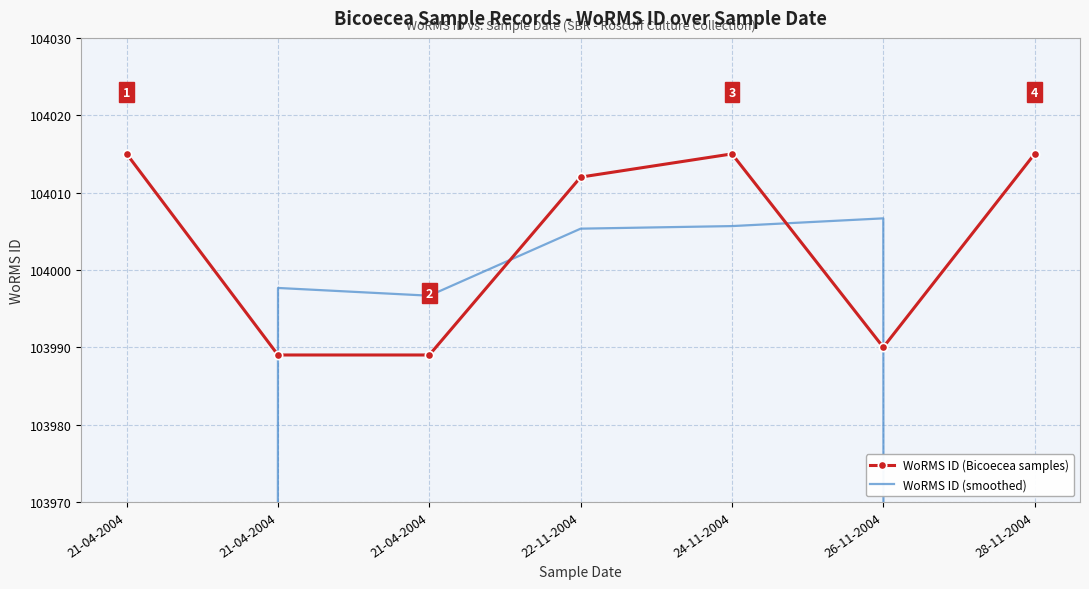

Which series has the largest range (max minus min)?

WoRMS ID (smoothed)